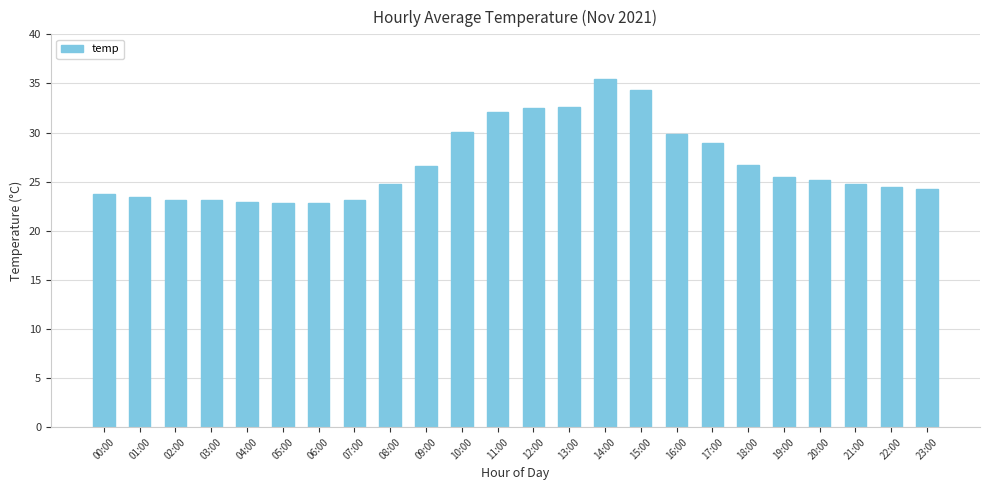

How many bars are there in total?

24